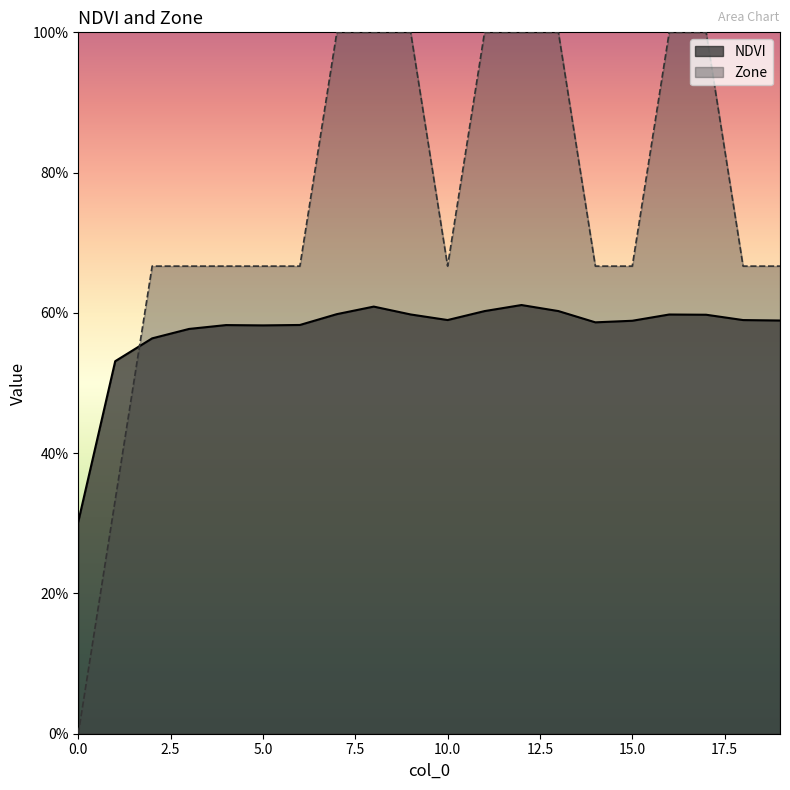

Reading right to left, list all the values displayed in this chart.

NDVI: 19=0.6	18=0.6	17=0.6	16=0.6	15=0.6	14=0.6	13=0.6	12=0.6	11=0.6	10=0.6	9=0.6	8=0.6	7=0.6	6=0.6	5=0.6	4=0.6	3=0.6	2=0.6	1=0.5	0=0.3
Zone: 19=0.7	18=0.7	17=1.0	16=1.0	15=0.7	14=0.7	13=1.0	12=1.0	11=1.0	10=0.7	9=1.0	8=1.0	7=1.0	6=0.7	5=0.7	4=0.7	3=0.7	2=0.7	1=0.3	0=0.0